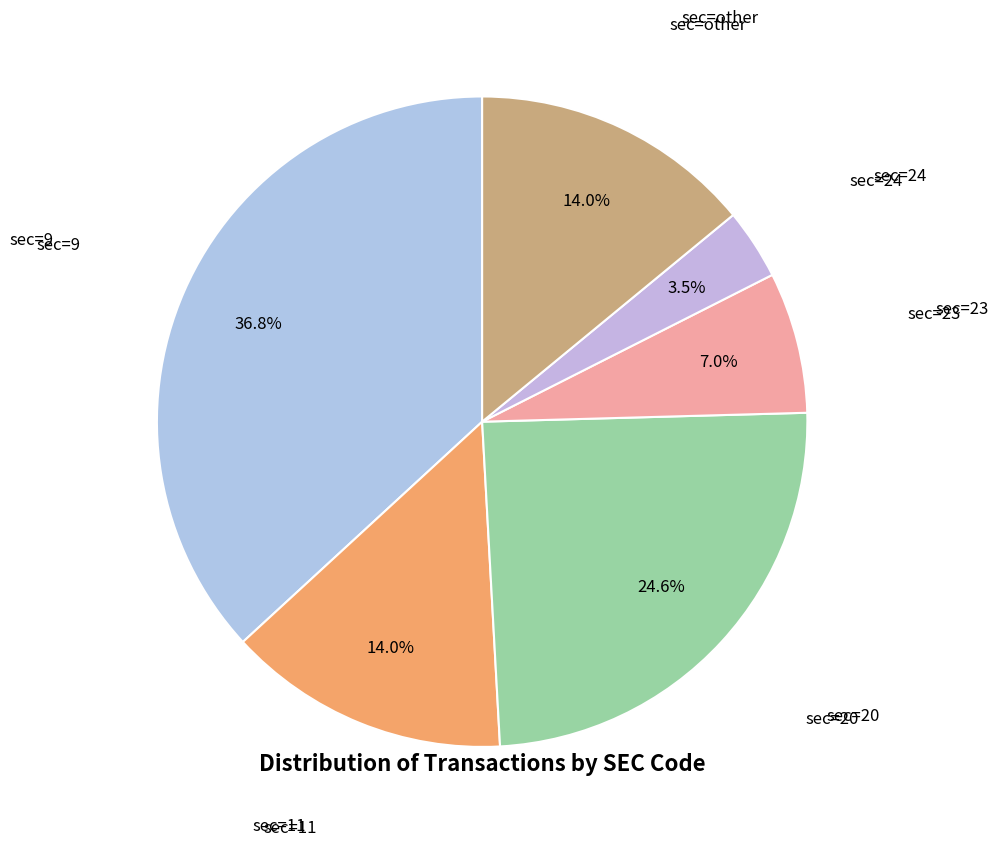

Approximately how many times larger is the value at sec=other compared to sec=24?

4.0